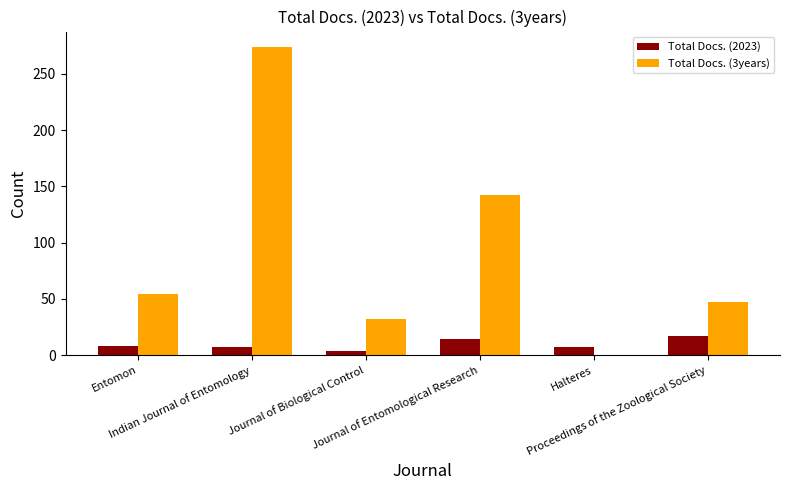

The value of Total Docs. (2023) at Proceedings of the Zoological Society is 30. True or false?

False